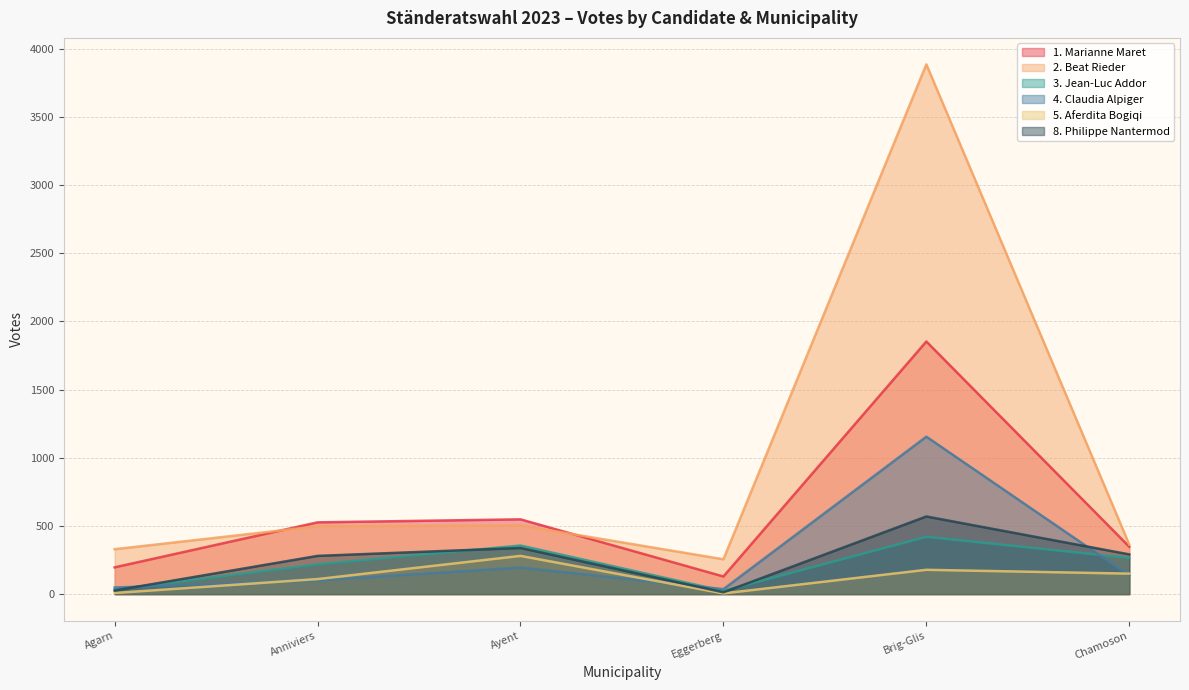

In 2. Beat Rieder, how many points are higher than both neighbors (excluding endpoints)?

2